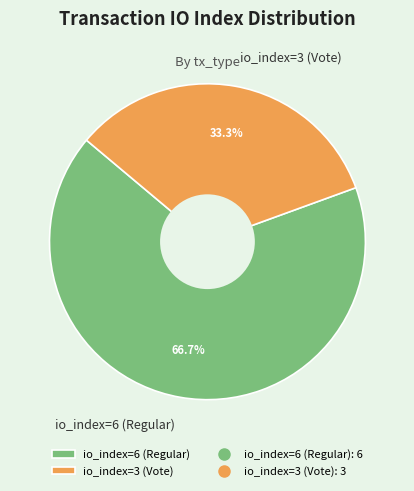

How many segments does this pie chart have?

2